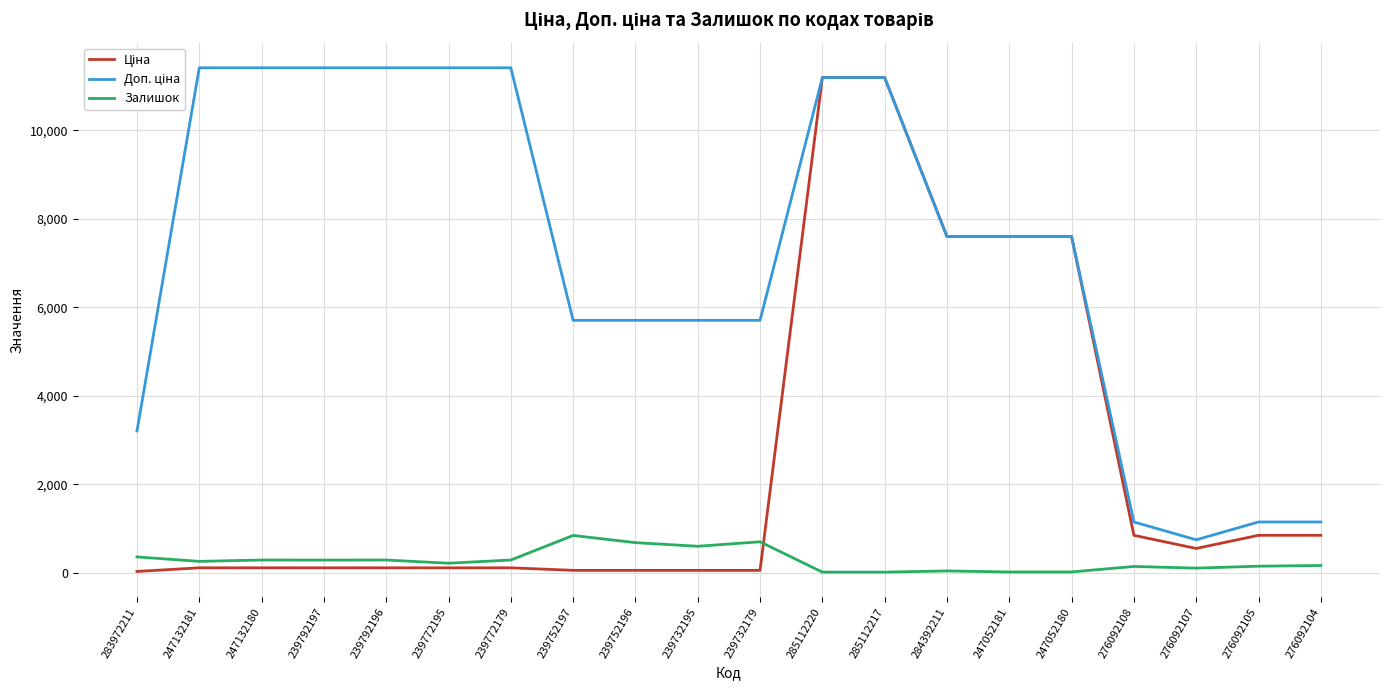

How many lines are shown in the chart?

3